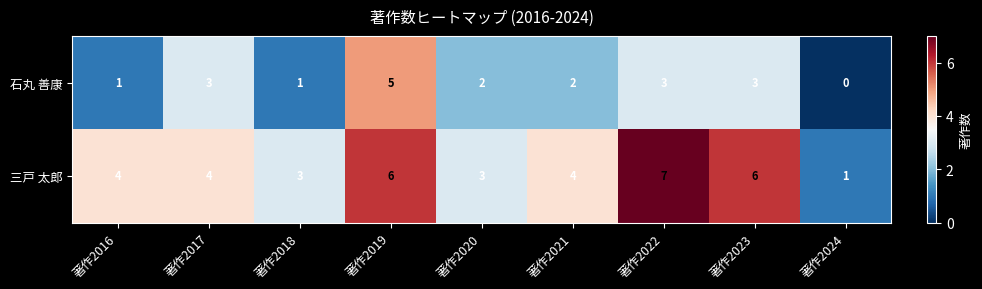

What is the greatest value displayed?

7